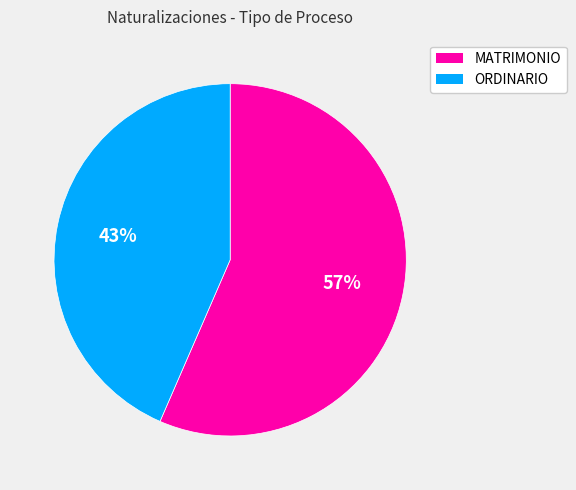

Is there any slice that represents more than half of the pie?

Yes